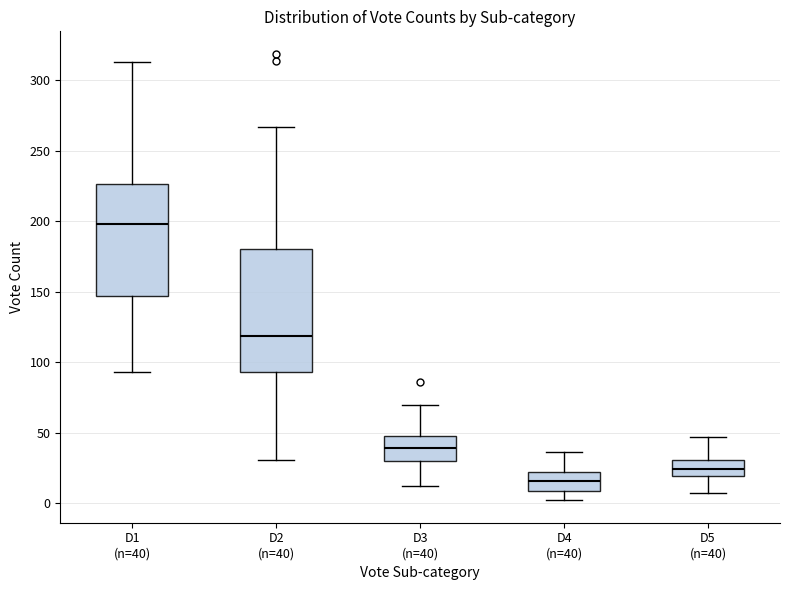

Reading left to right, transcribe this box plot: for each box, give where its median line is, the range the box spans, and where its two whiskers end, as read against the y-axis. The values are not printed on the chart, so give them approximately, as read against the axis.

D1 (n=40): median 200, box 145 to 225, whiskers 95 to 315
D2 (n=40): median 120, box 95 to 180, whiskers 30 to 265
D3 (n=40): median 40, box 30 to 50, whiskers 10 to 70
D4 (n=40): median 15, box 10 to 20, whiskers 0 to 35
D5 (n=40): median 25, box 20 to 30, whiskers 5 to 45